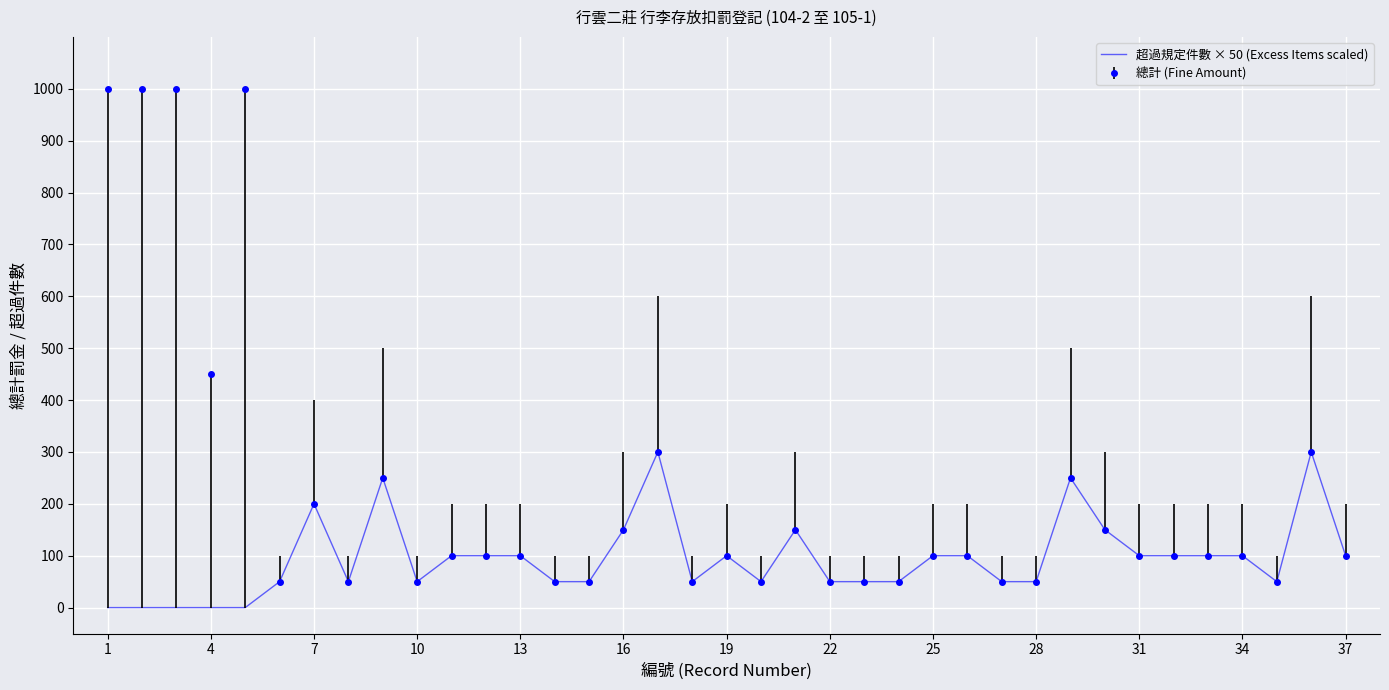

Which series has the largest range (max minus min)?

總計 (Fine Amount)